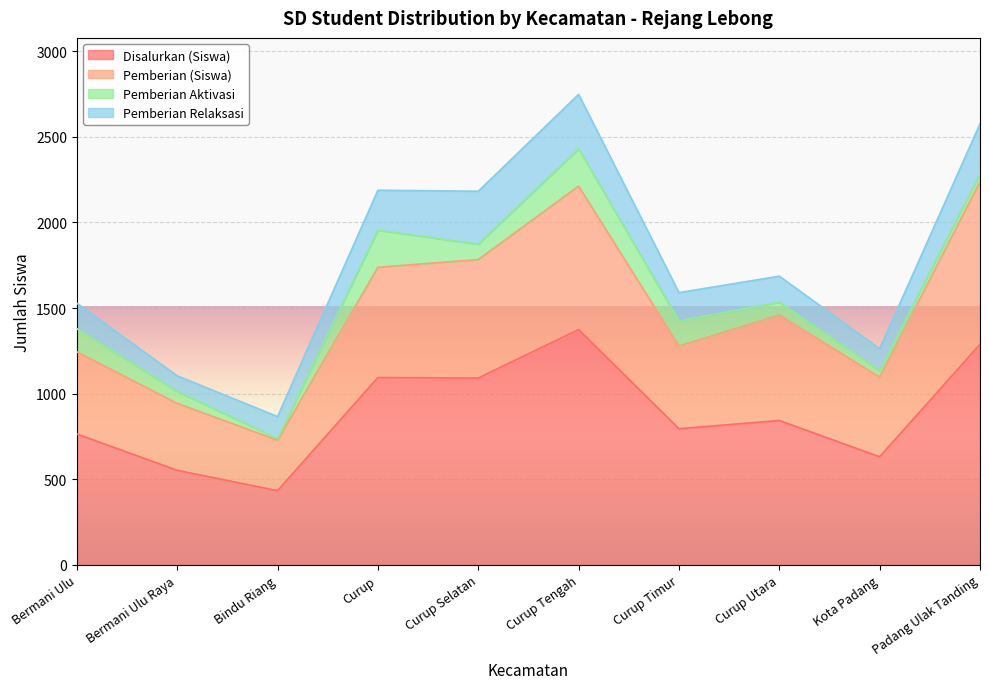

True or false: Pemberian (Siswa) and Disalurkan (Siswa) intersect in this chart.

False